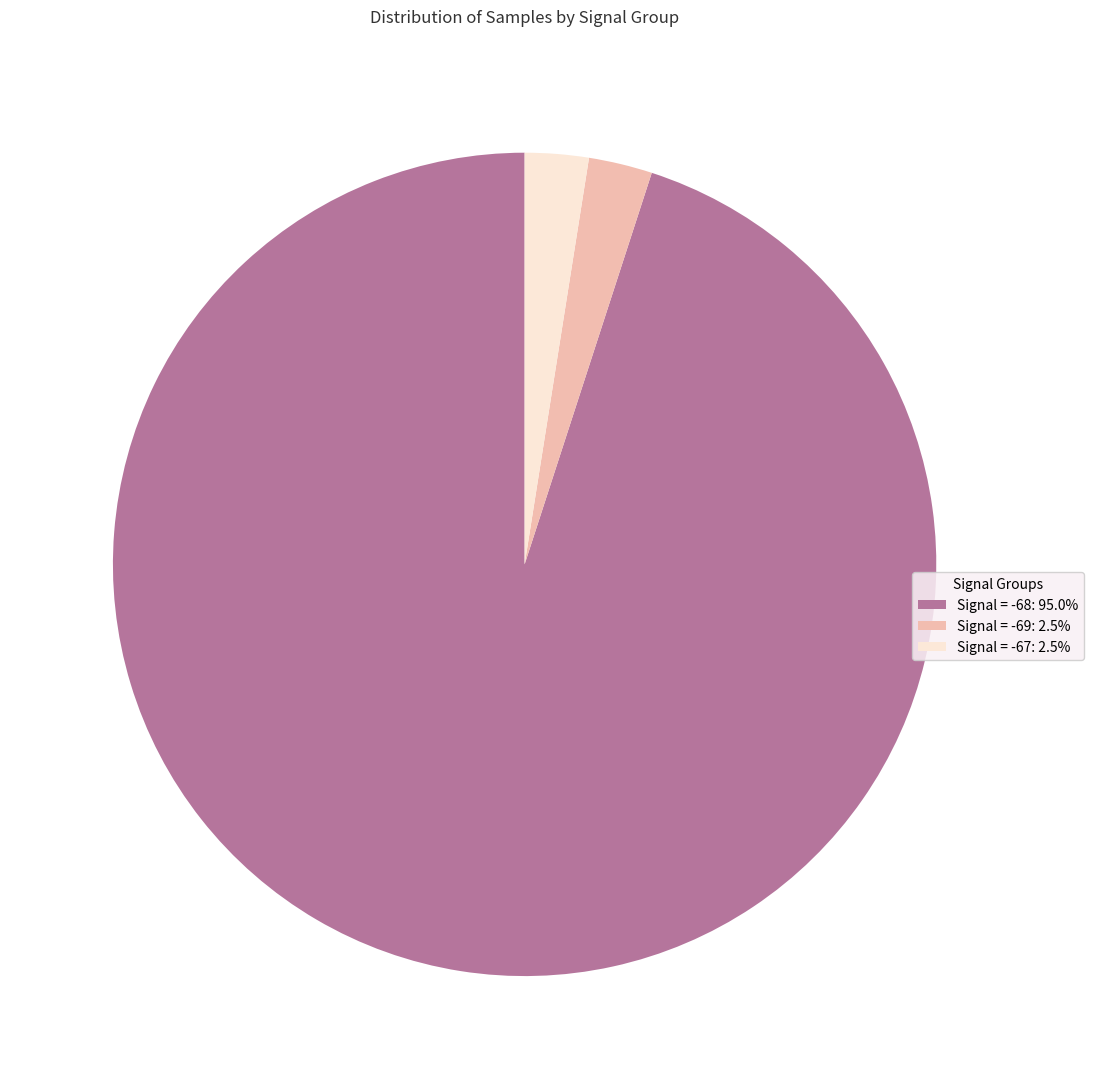

What is the ratio of the value at Signal = -68: 95.0% to the value at Signal = -67: 2.5%?

38.0